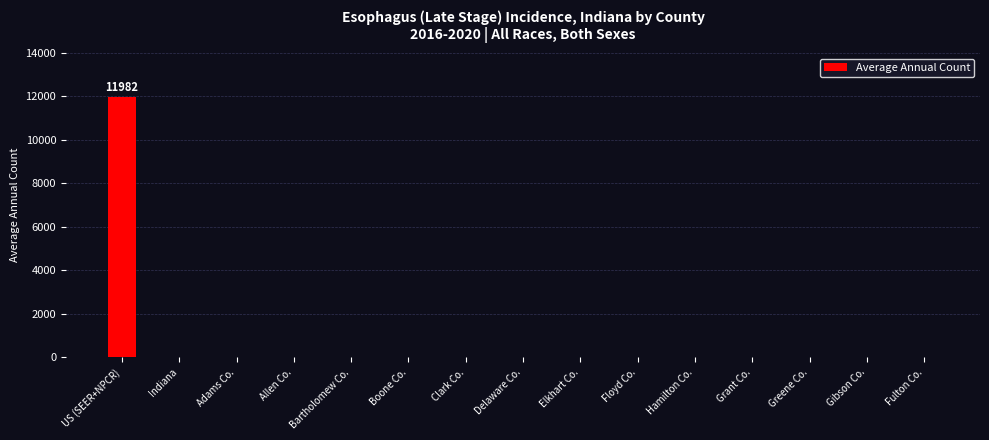

Reading left to right, what are all the values shown in this chart?

US (SEER+NPCR)=11982	Indiana=0	Adams Co.=0	Allen Co.=0	Bartholomew Co.=0	Boone Co.=0	Clark Co.=0	Delaware Co.=0	Elkhart Co.=0	Floyd Co.=0	Hamilton Co.=0	Grant Co.=0	Greene Co.=0	Gibson Co.=0	Fulton Co.=0